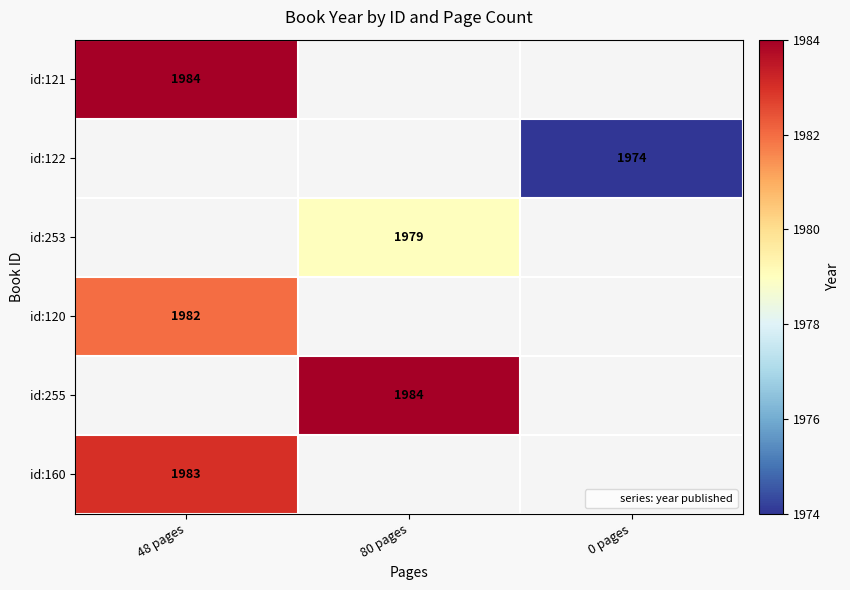

Which label corresponds to the smallest value in the chart?

0 pages